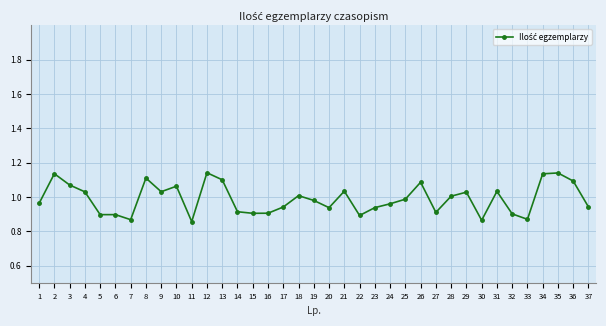

Between 24 and 37, which is larger?

24